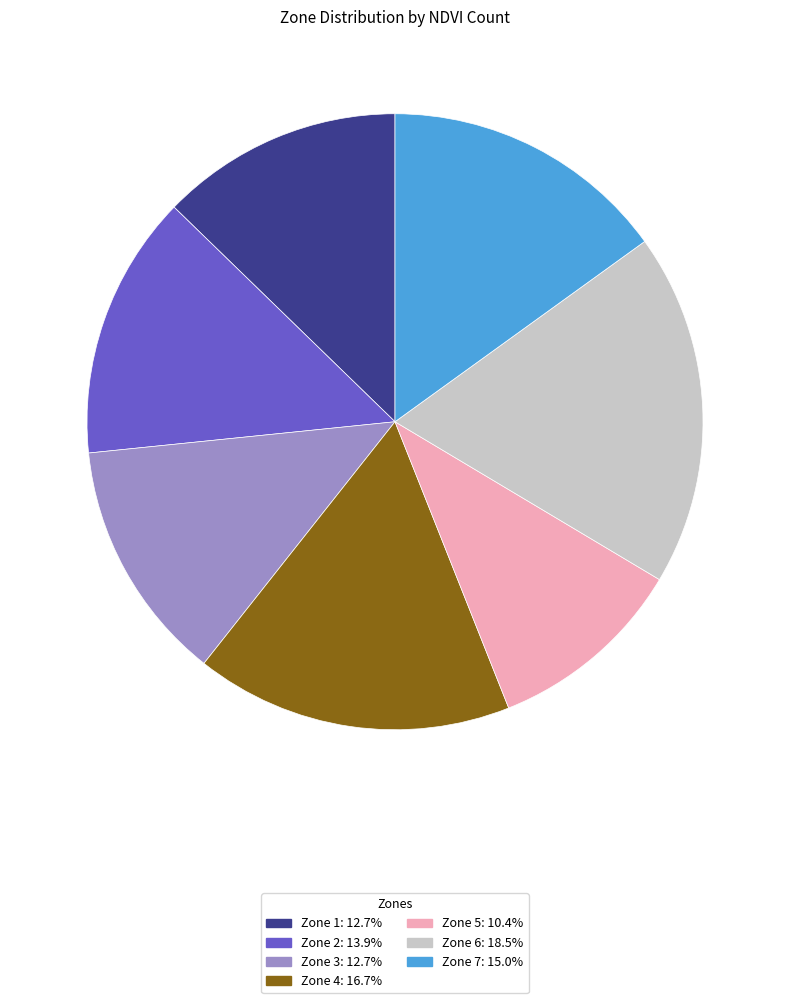

How many segments does this pie chart have?

7